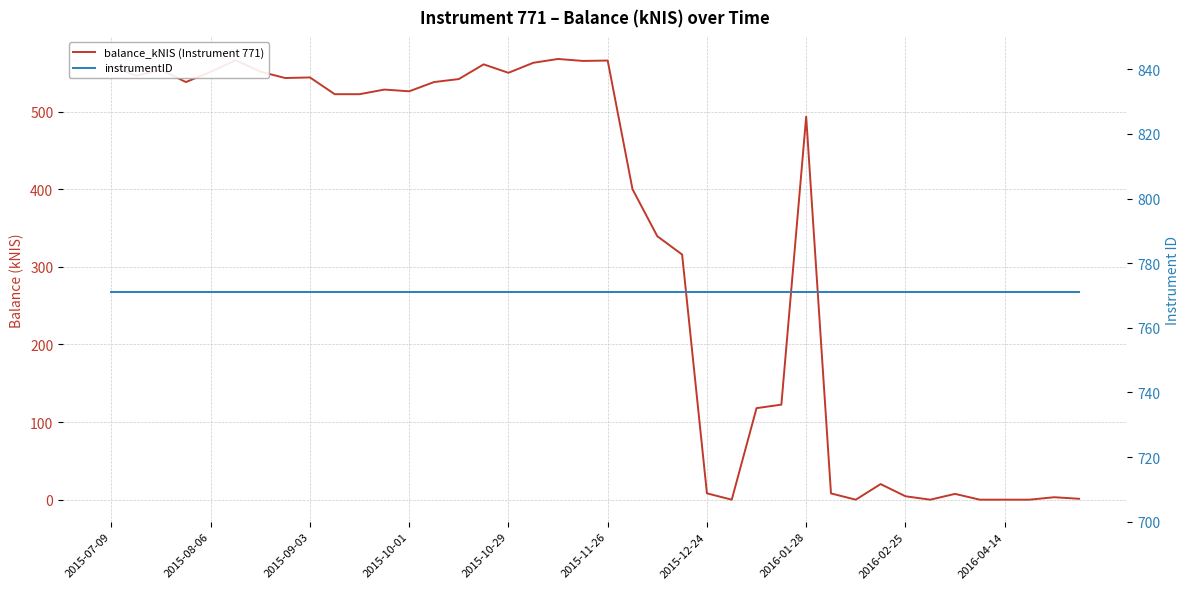

Does the chart have visible grid lines?

Yes